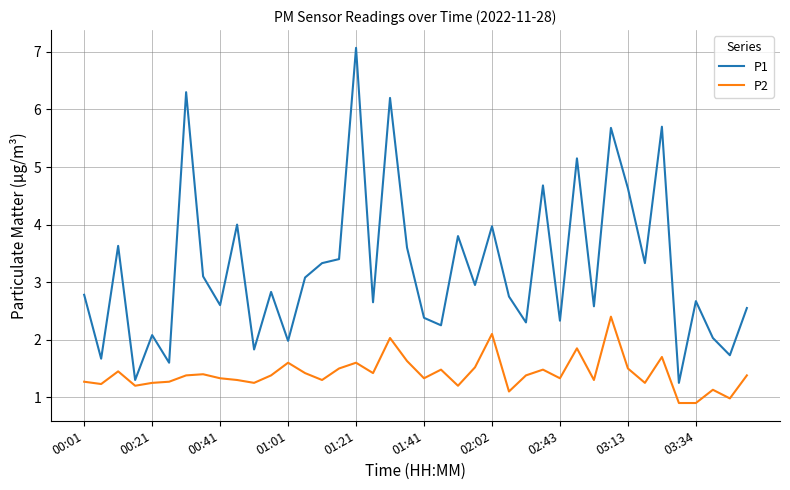

Which series has the largest total across all categories?

P1